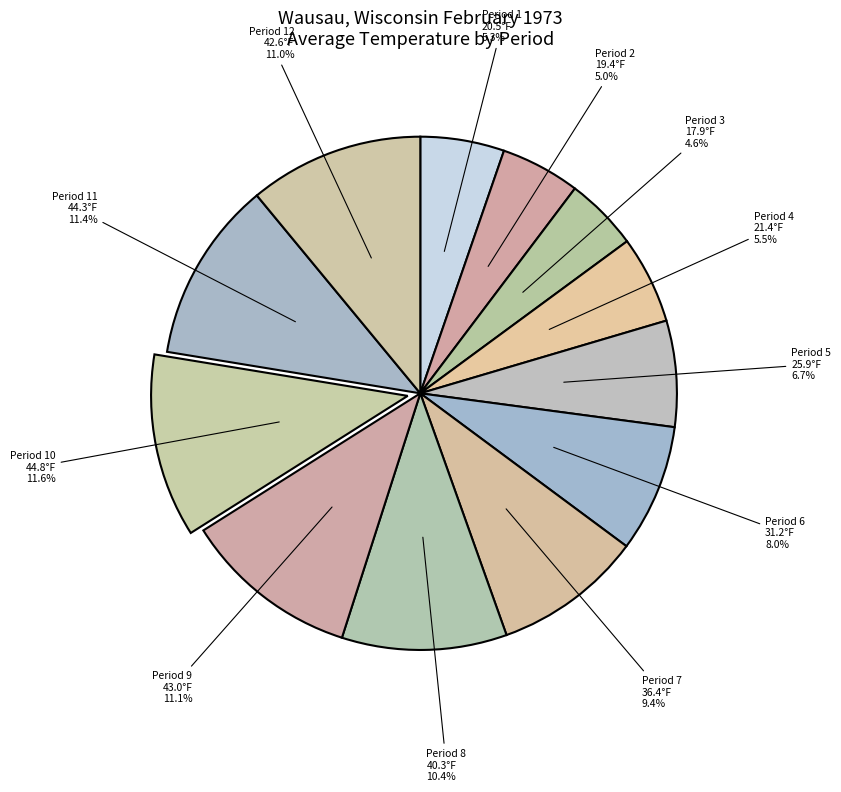

Does any single category account for the majority?

No